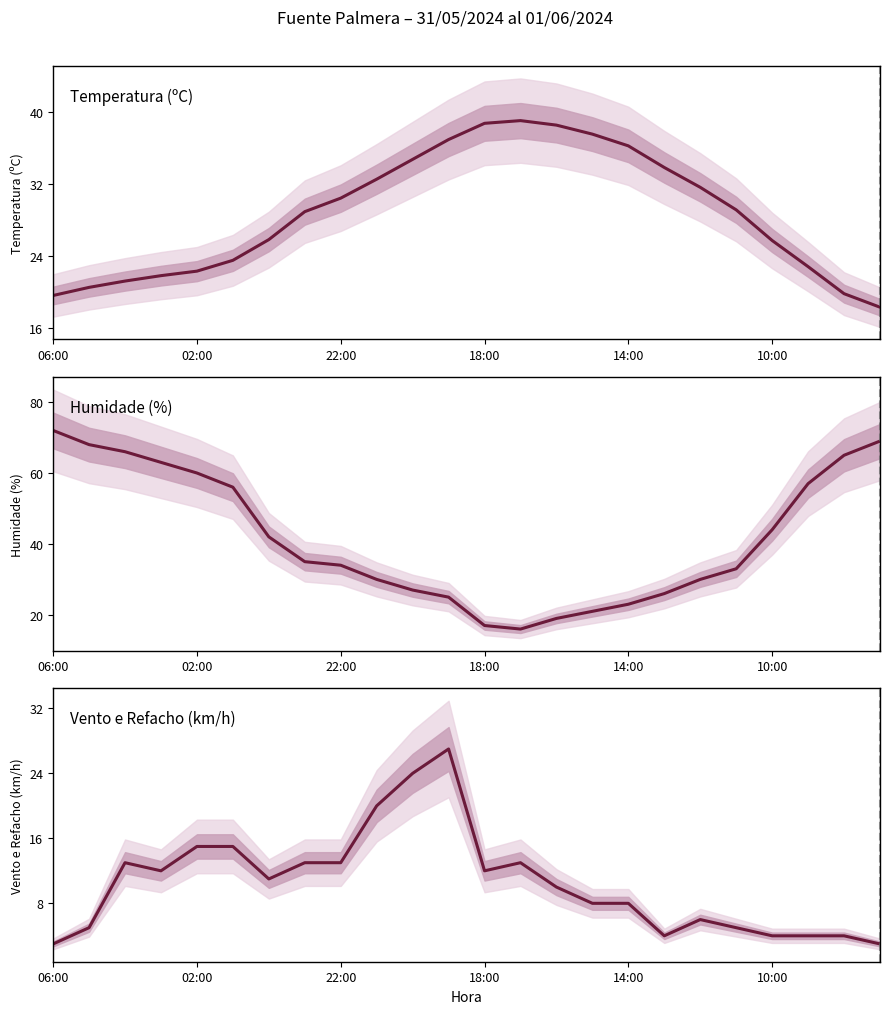

What is the smallest value displayed?

3.0